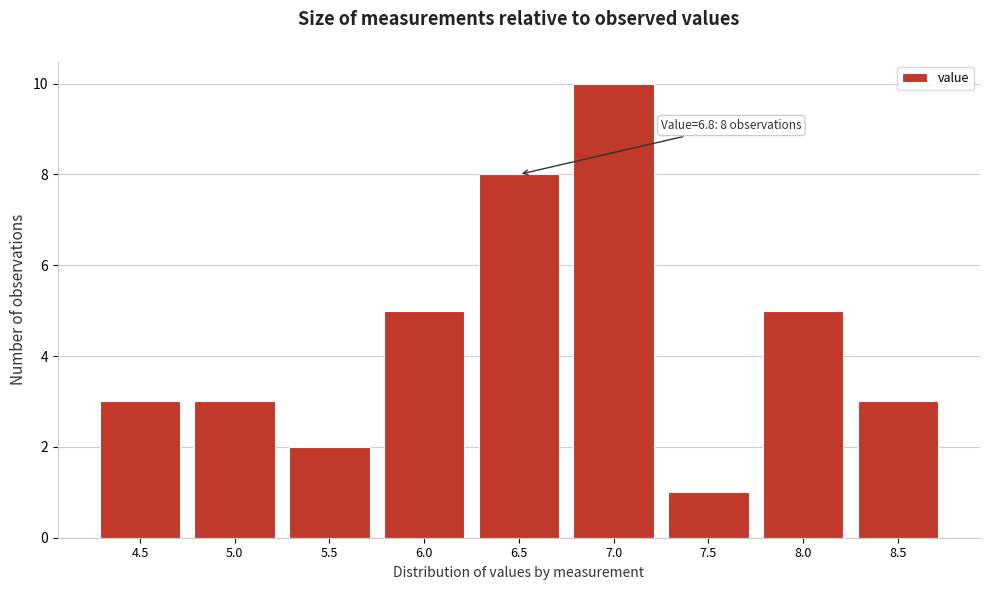

Reading left to right, what are all the values shown in this chart?

4.5=3	5.0=3	5.5=2	6.0=5	6.5=8	7.0=10	7.5=1	8.0=5	8.5=3